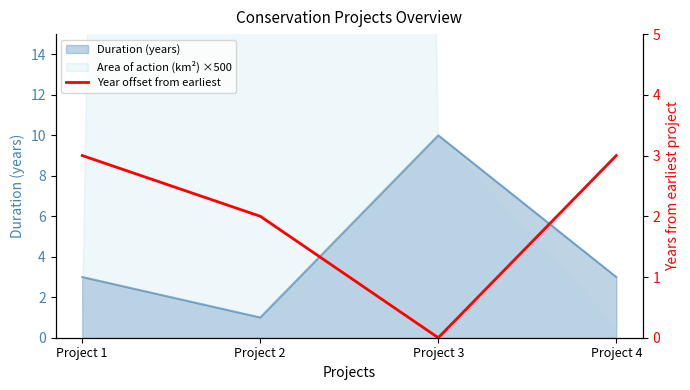

True or false: Duration (years) has more than 1 points higher than both neighbors.

False